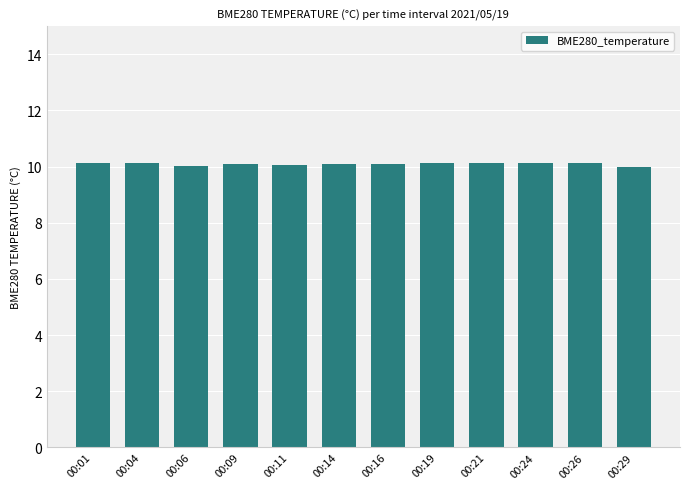

Are the bars horizontal?

No